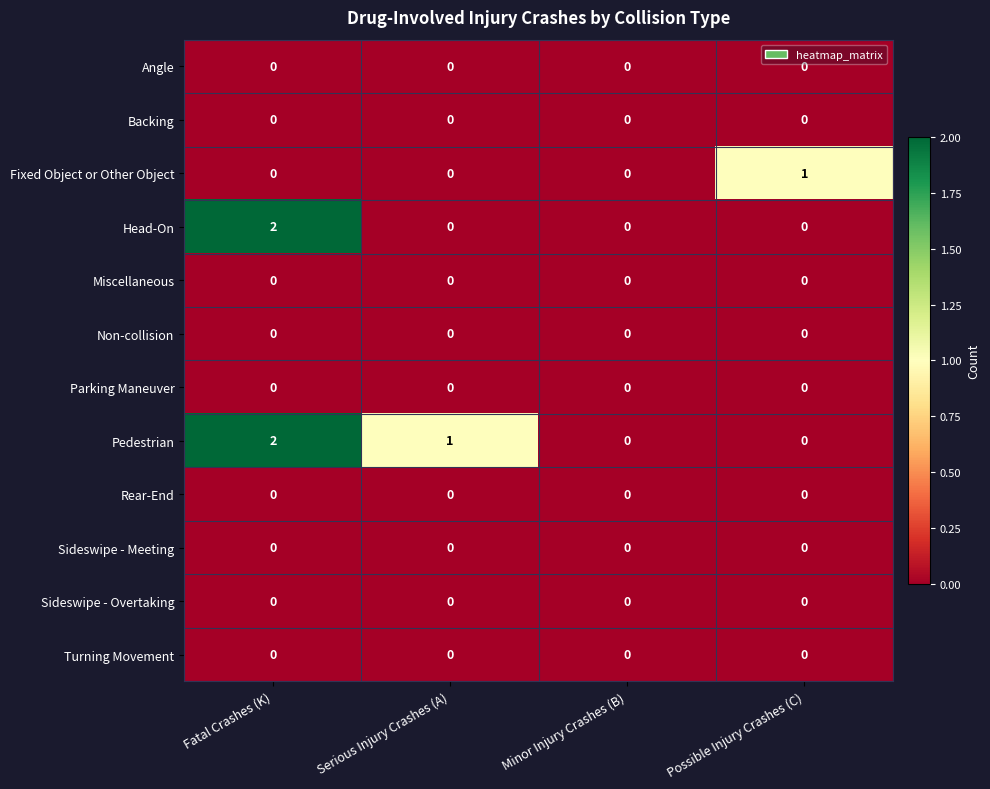

Count the Pedestrian values in the range 0 to 2.

4